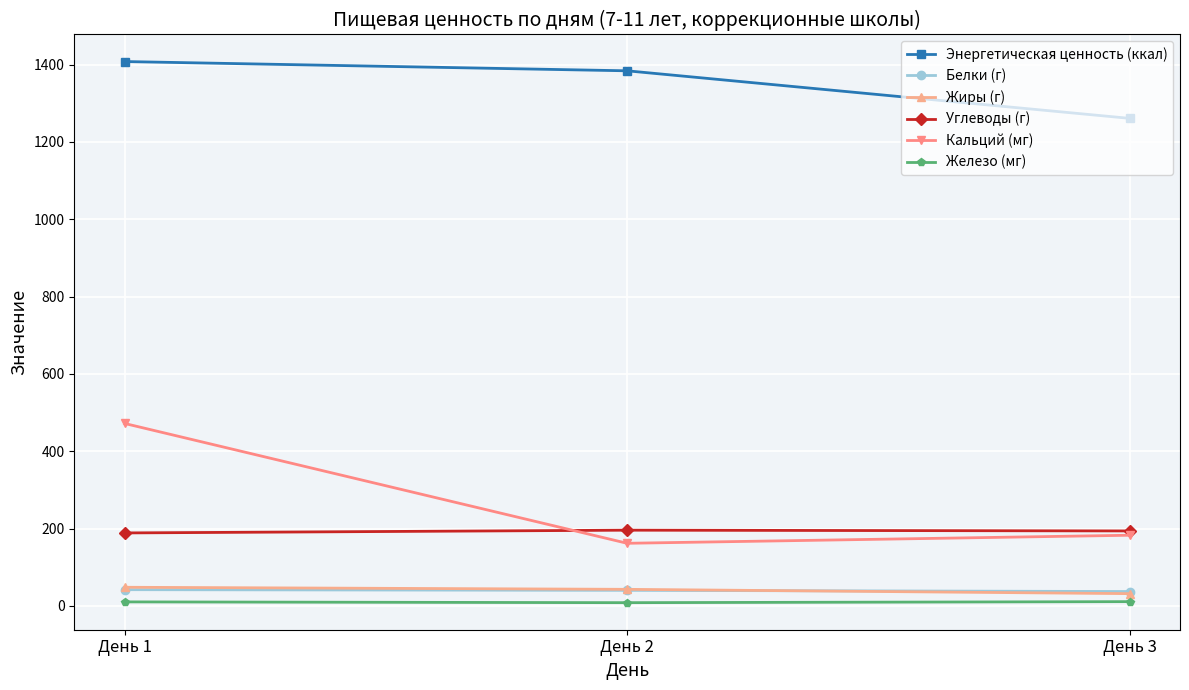

What is the maximum value shown in the chart?

1407.7